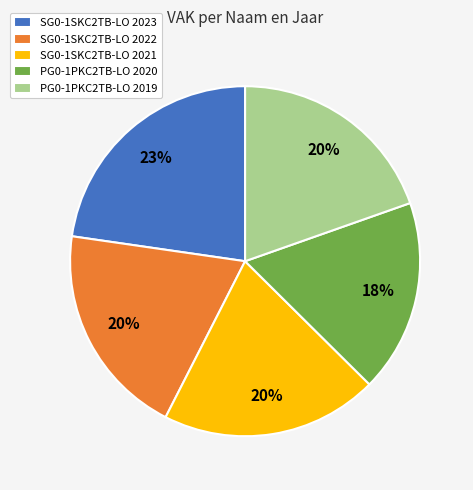

Do SG0-1SKC2TB-LO 2023 and PG0-1PKC2TB-LO 2019 together represent more than half of the pie?

No